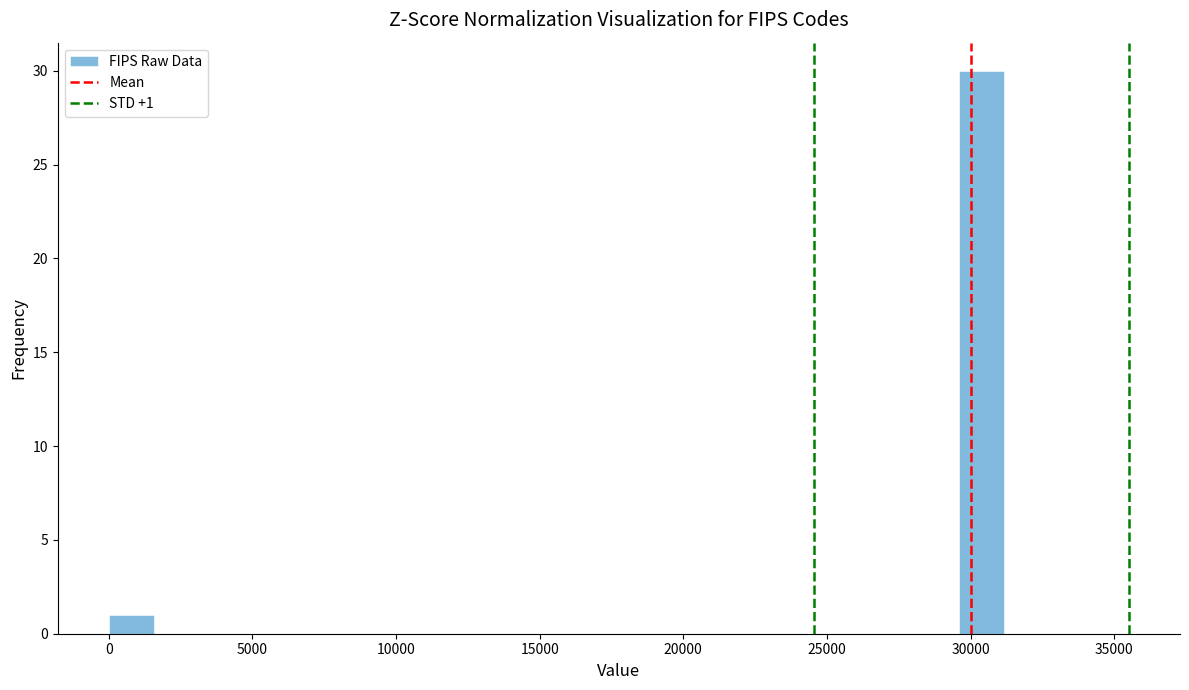

Around what value on the x-axis is the tallest bar? Give the approximate position of its centre, as read against the axis.

30500